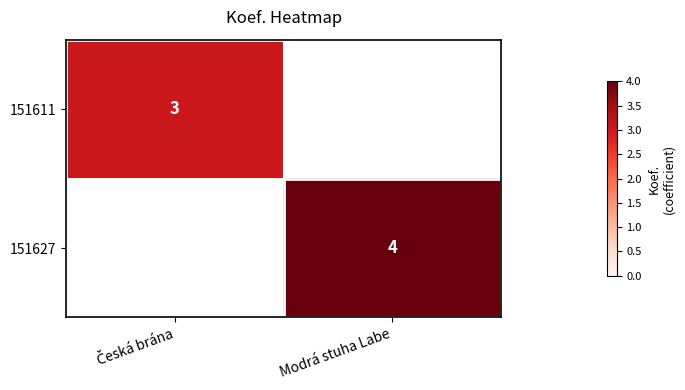

At how many categories does at least one series exceed 3?

1